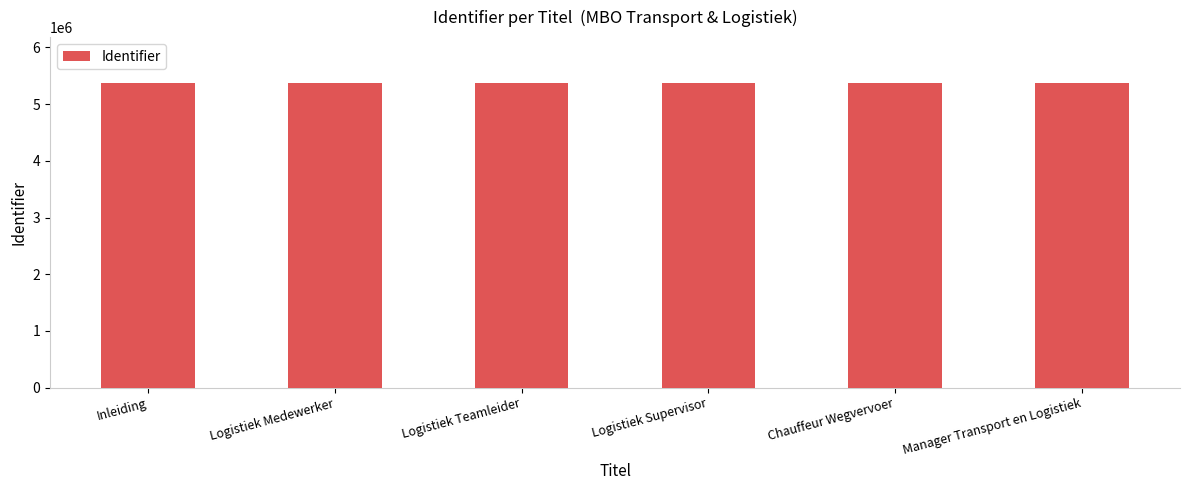

What is the maximum value shown in the chart?

5376328